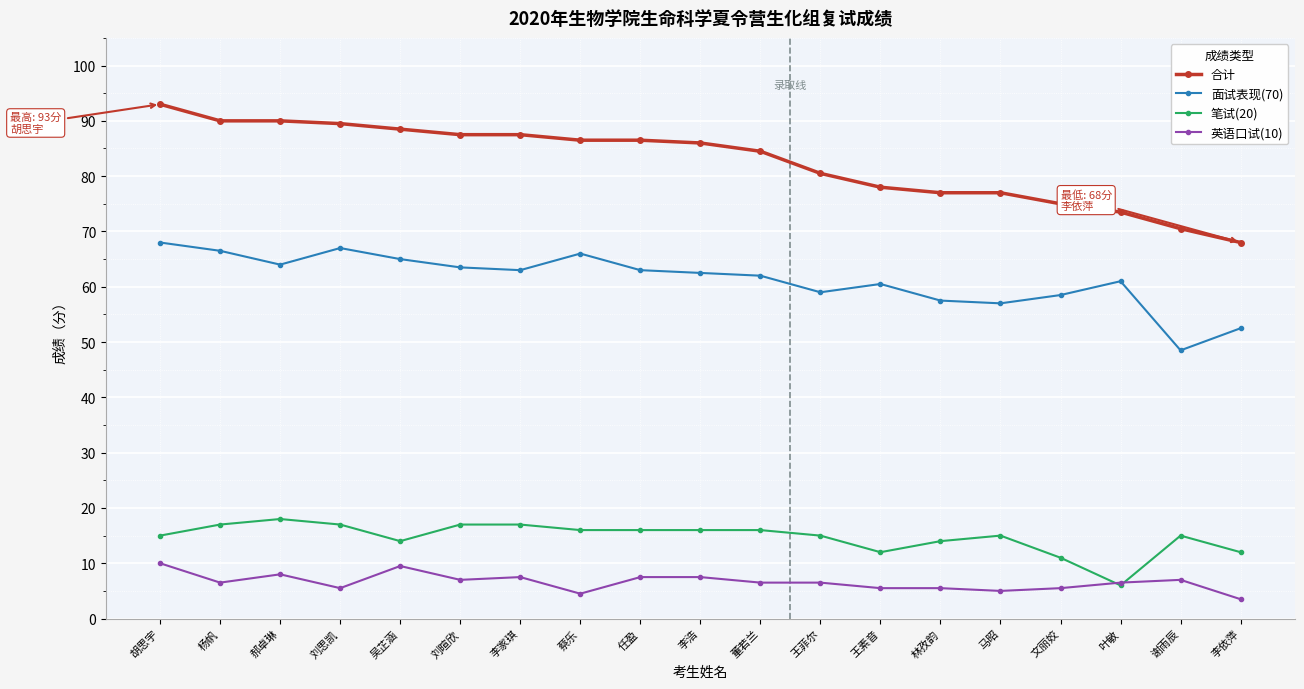

Where does the 面试表现(70) series first go above 62?

胡思宇